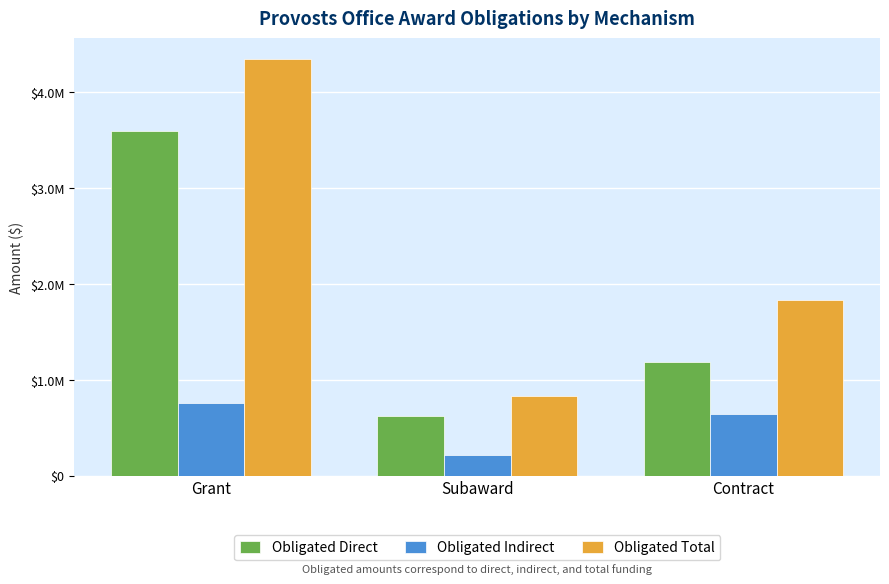

Which series has the widest spread of values?

Obligated Total